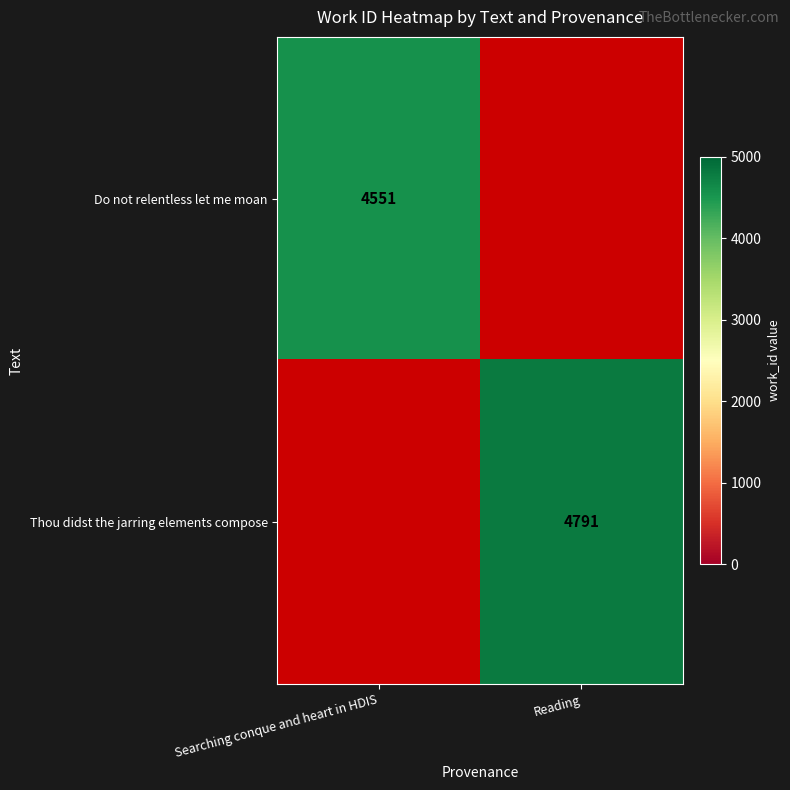

Is the value of Thou didst the jarring elements compose at Reading greater than the value of Do not relentless let me moan at Searching conque and heart in HDIS?

Yes